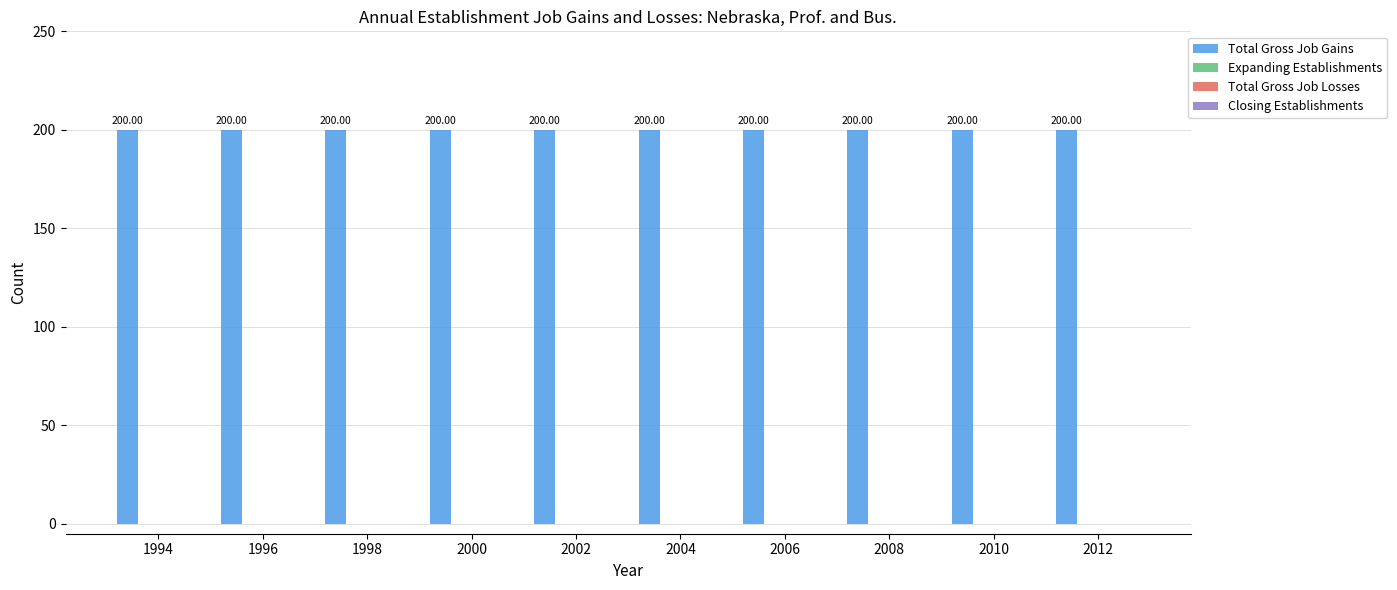

Which series has the largest total across all categories?

Total Gross Job Gains